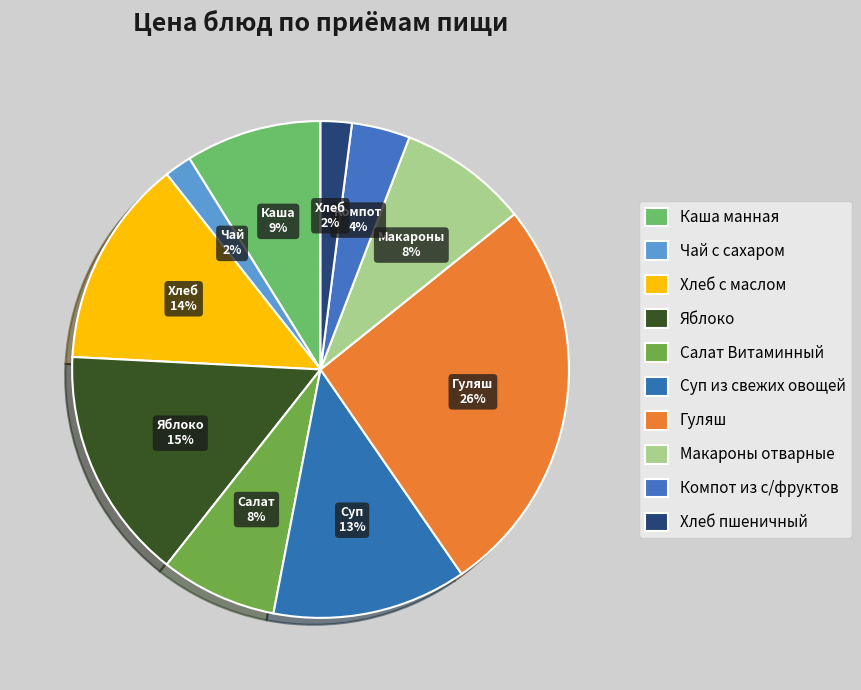

Which category has the smallest portion of the pie?

Чай с сахаром